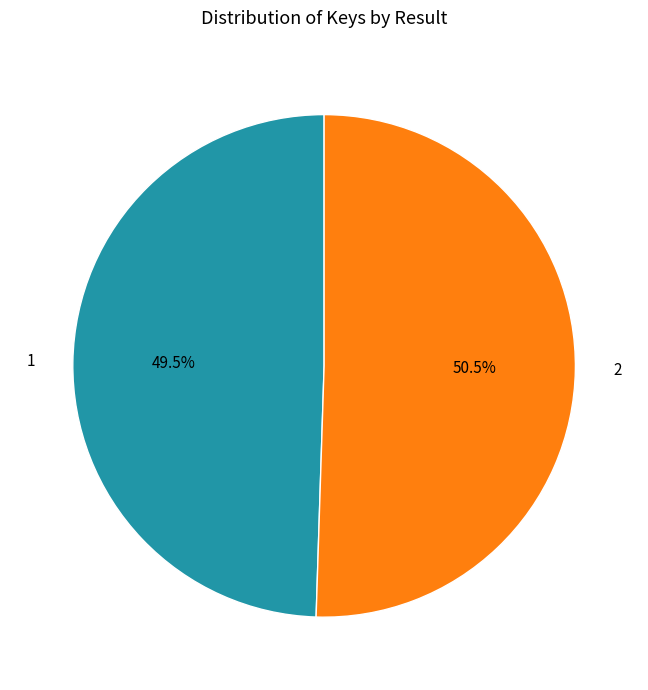

What is the smallest slice in the pie chart?

1